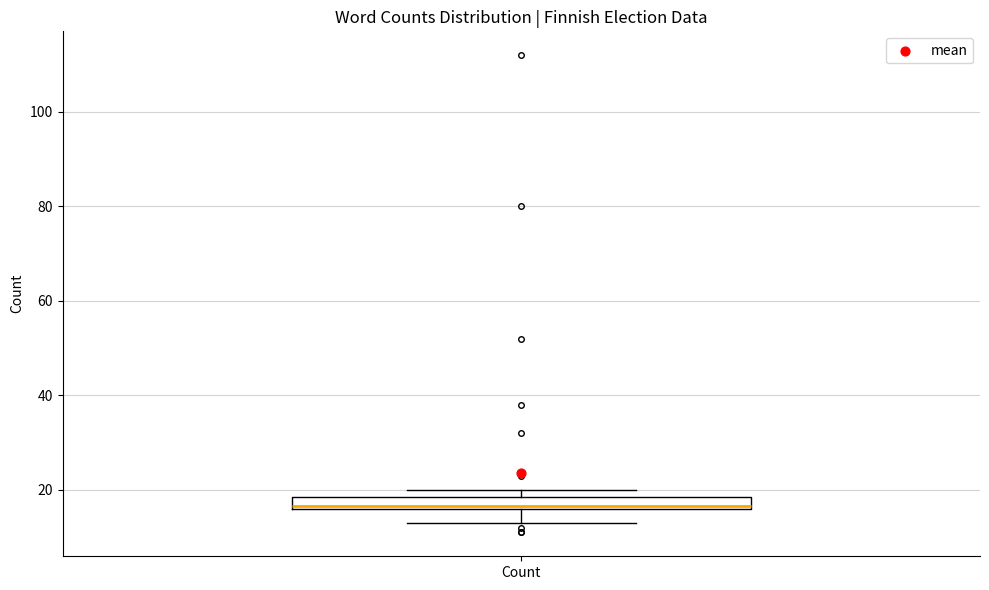

Where is the upper edge of the box for Count on the y-axis? The values are not printed on the chart, so give them approximately, as read against the axis.

18